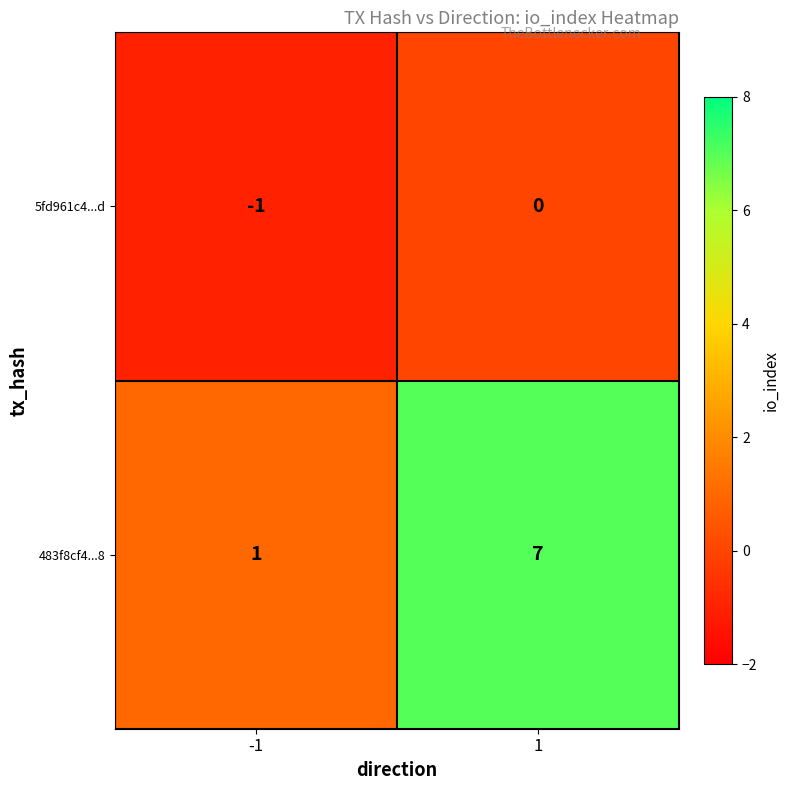

Reading left to right, transcribe all the data shown in this chart.

5fd961c4...d: -1=-1	1=0
483f8cf4...8: -1=1	1=7